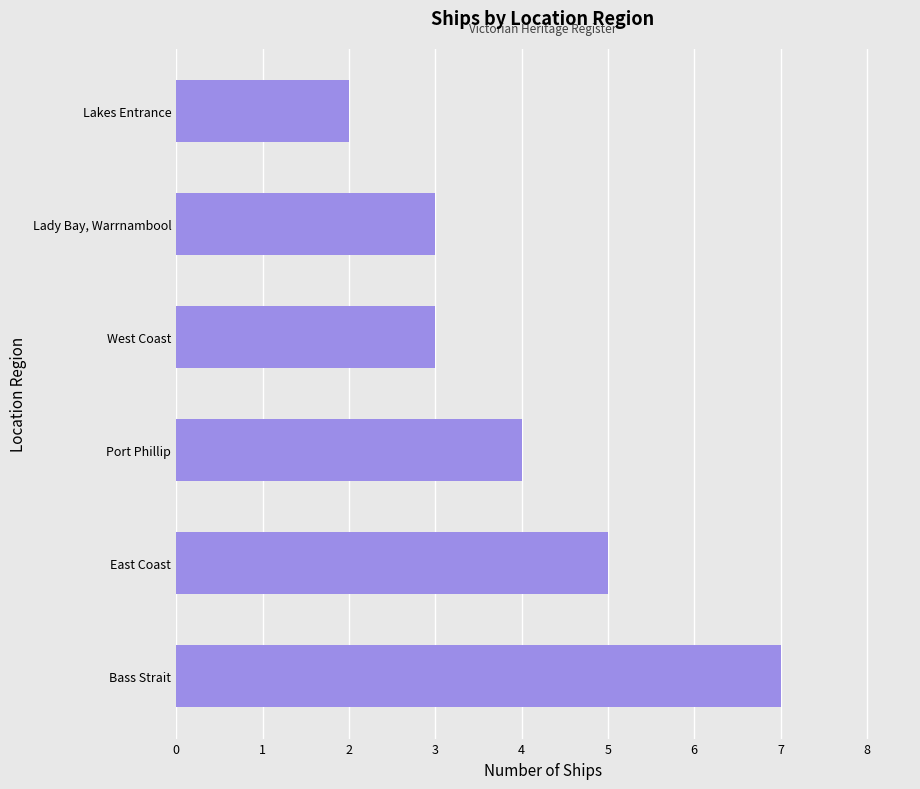

Reading bottom to top, extract all data points from this chart.

Bass Strait=7	East Coast=5	Port Phillip=4	West Coast=3	Lady Bay, Warrnambool=3	Lakes Entrance=2